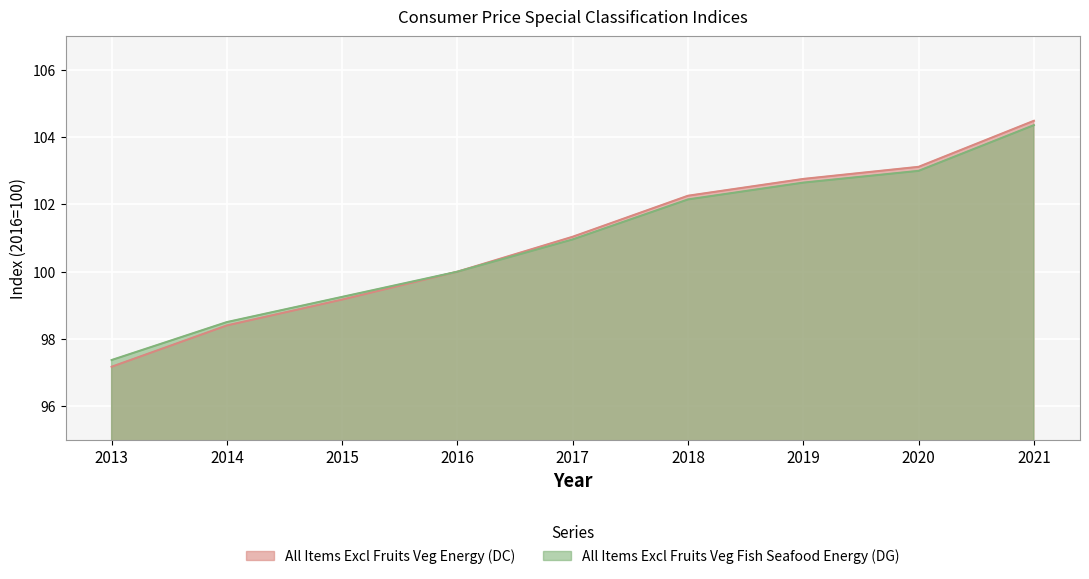

At which label does the data first exceed 100?

2017